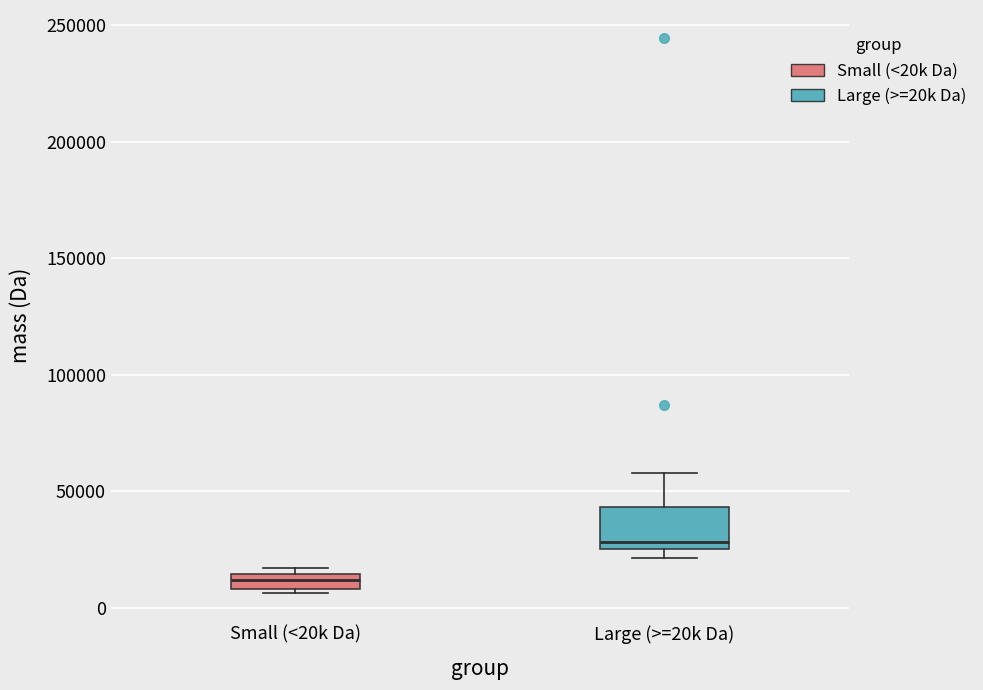

Which box's median line is the highest?

Large (>=20k Da)